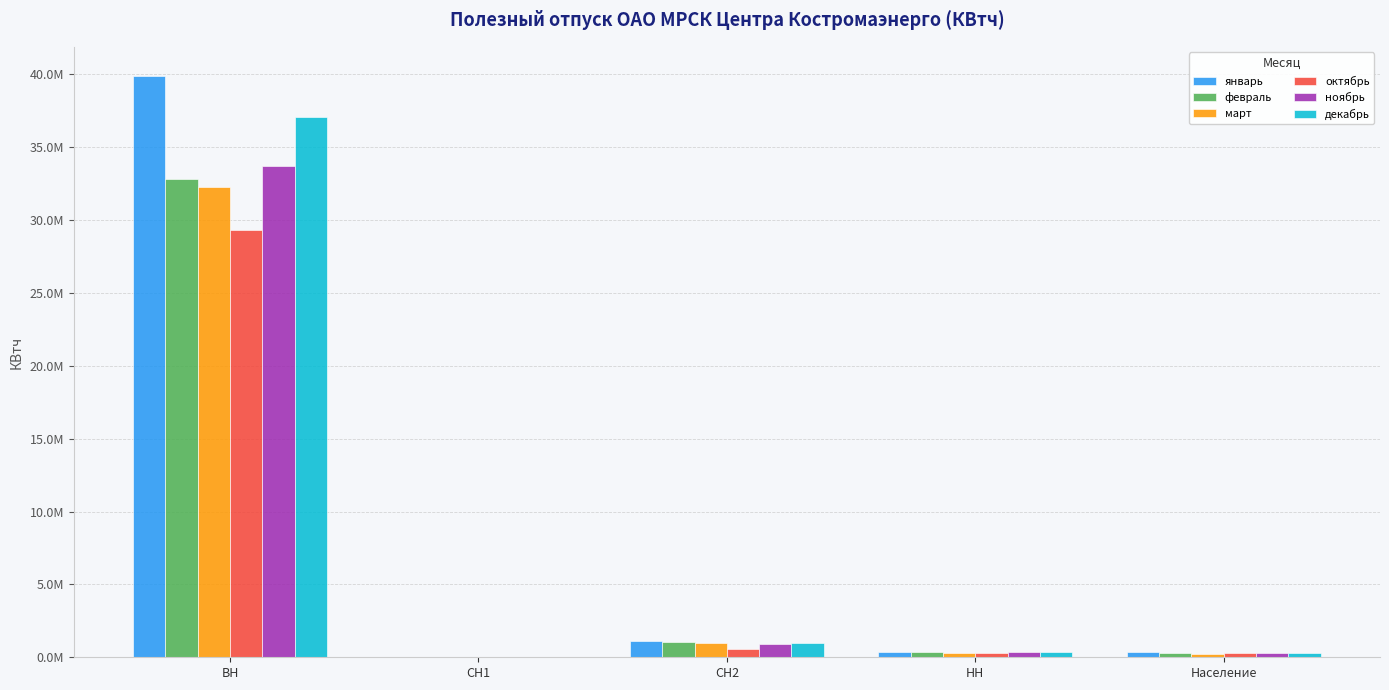

Are the bars horizontal?

No